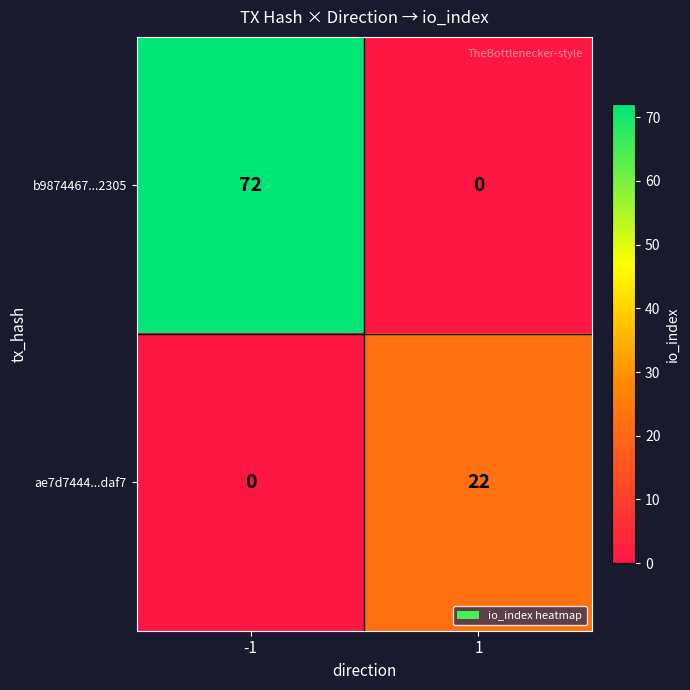

What is the average value of the b9874467...2305 series?

36